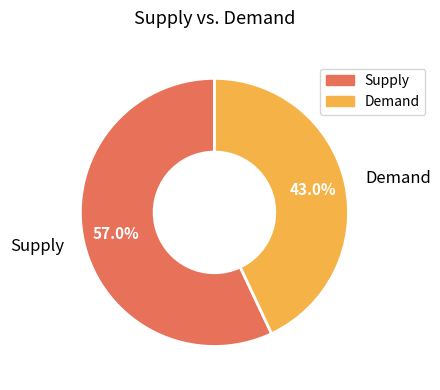

Is there any slice that represents more than half of the pie?

Yes